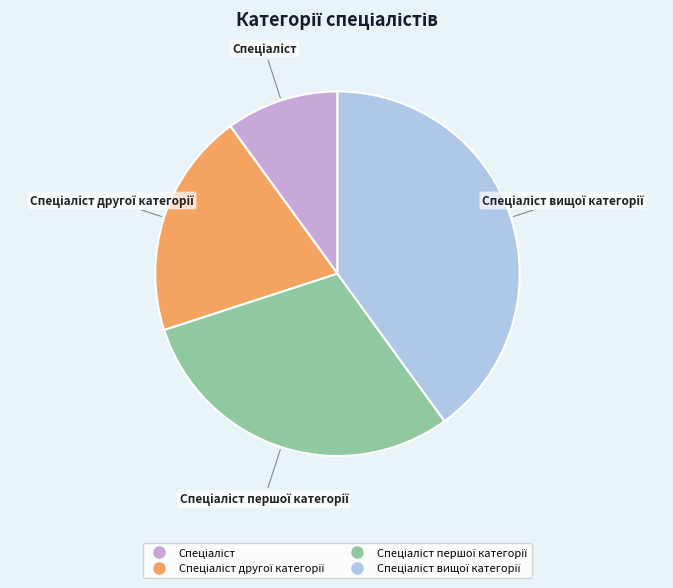

Does any single category account for the majority?

No